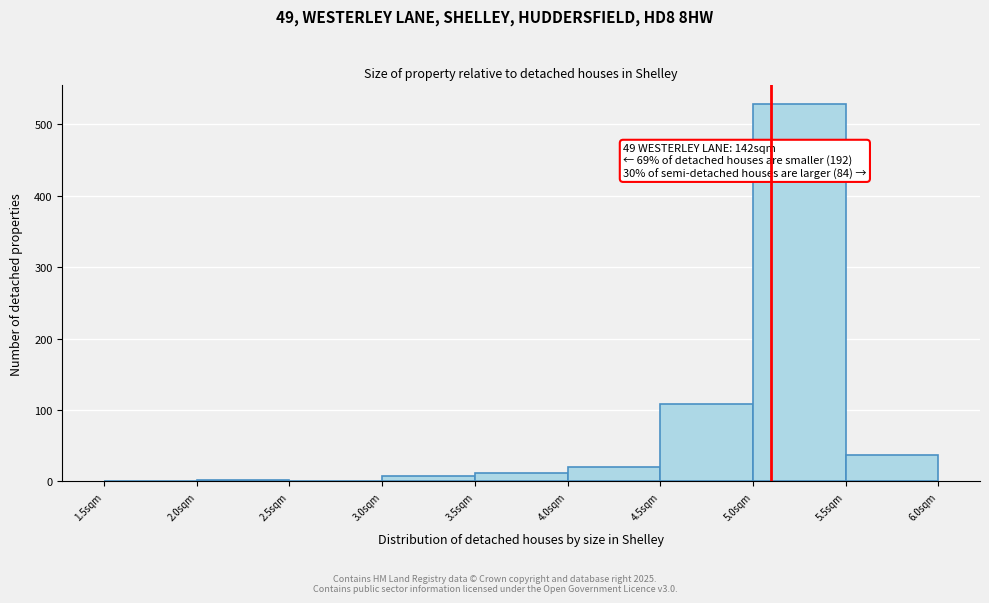

Which range on the x-axis has the tallest bar?

5.0 to 5.5